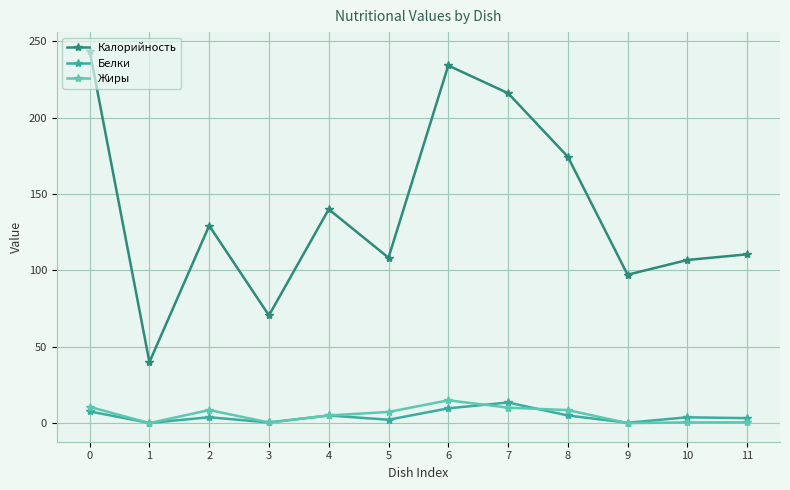

What is the average value of the Жиры series?

5.5